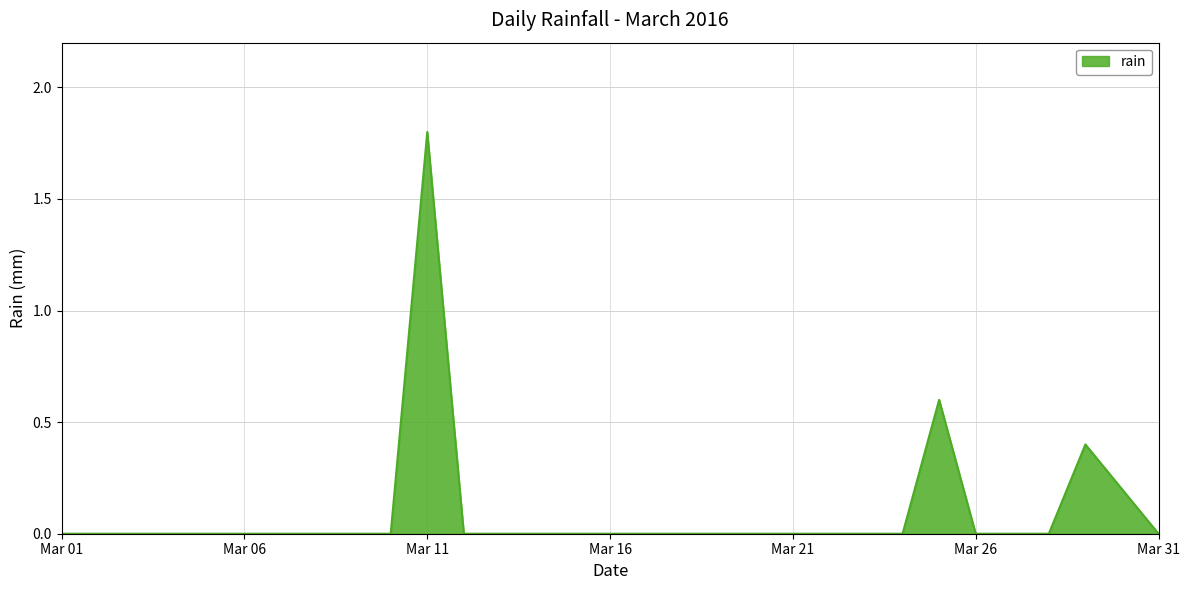

Is it true that the value at Mar 01 is 0.0?

True